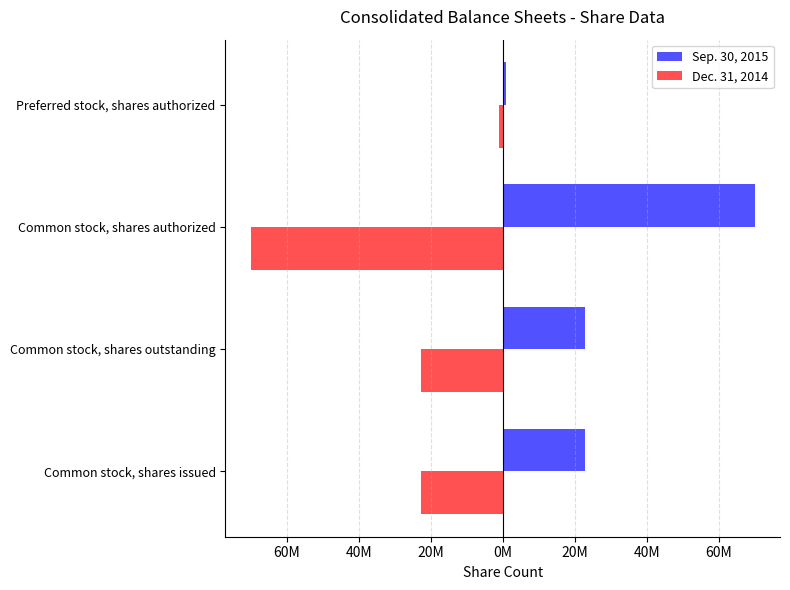

What are all the series names shown in the legend?

Sep. 30, 2015, Dec. 31, 2014